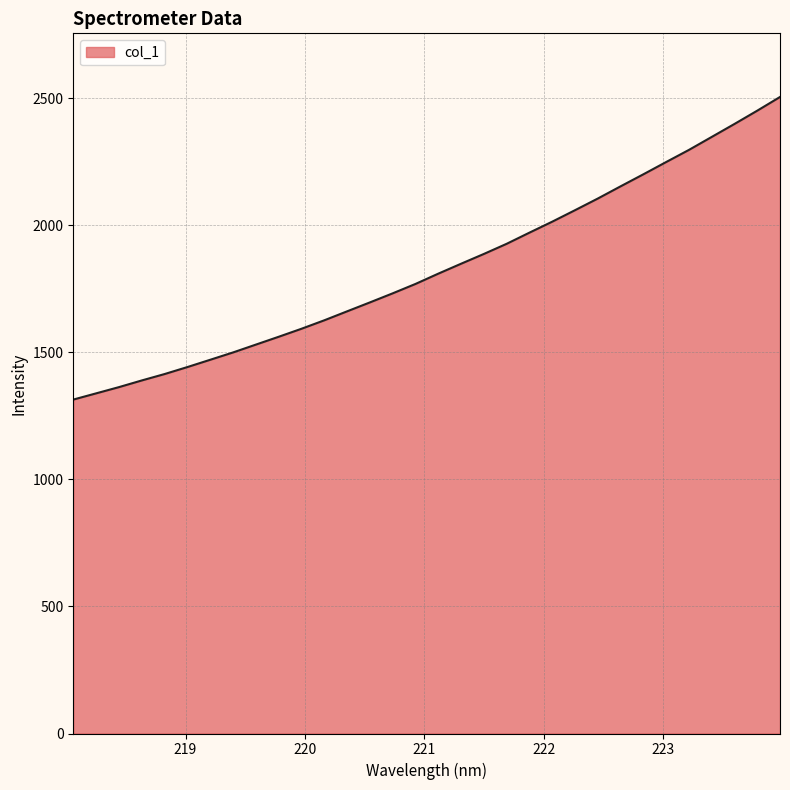

What is the greatest value displayed?

2505.6